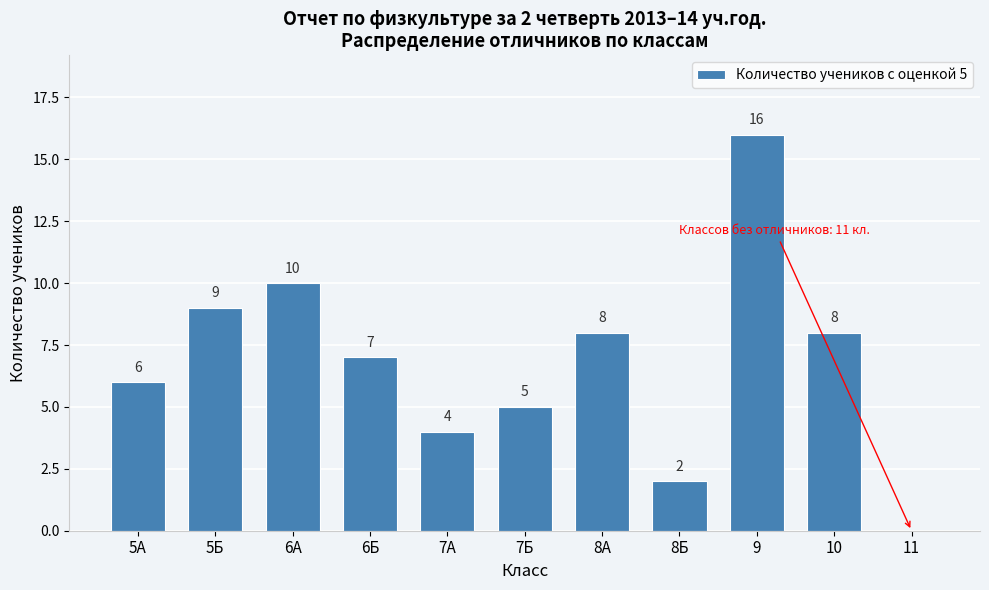

Reading left to right, what are all the values shown in this chart?

5А=6	5Б=9	6А=10	6Б=7	7А=4	7Б=5	8А=8	8Б=2	9=16	10=8	11=0